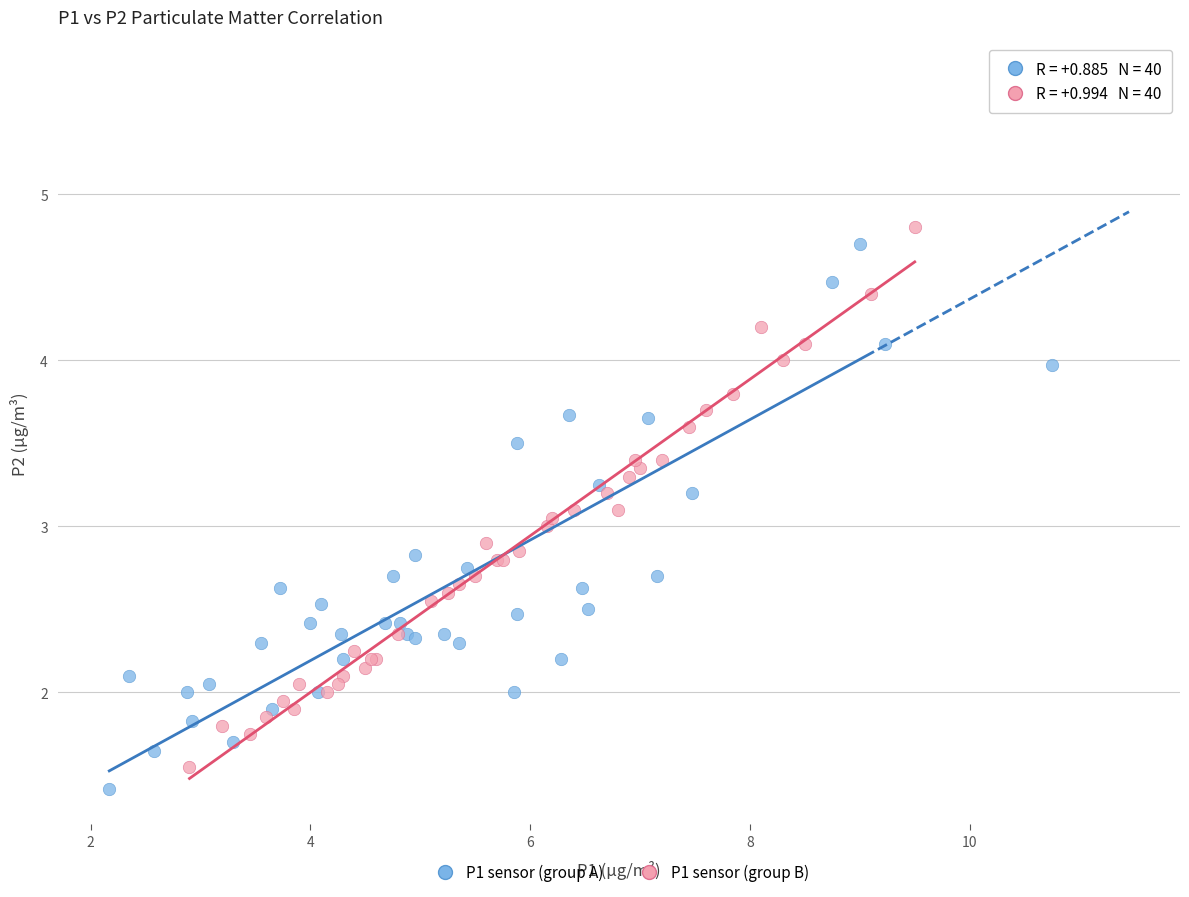

Which series contains the highest Y value?

P1 sensor (group A)